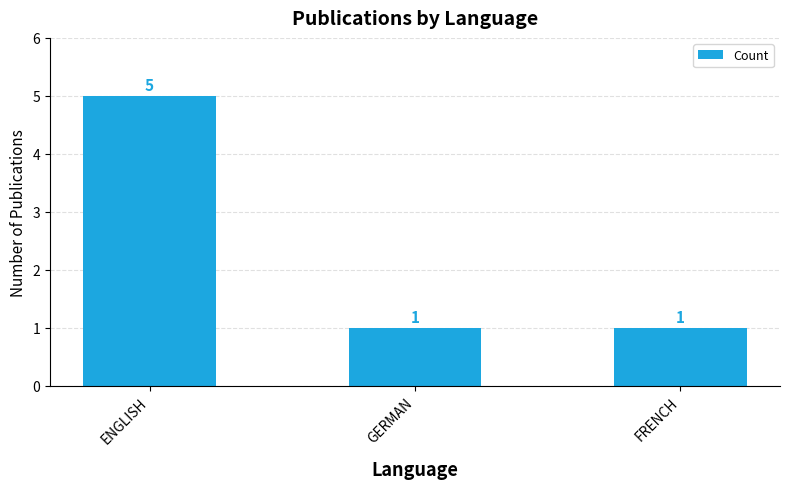

Is it true that the value at ENGLISH is 7?

False